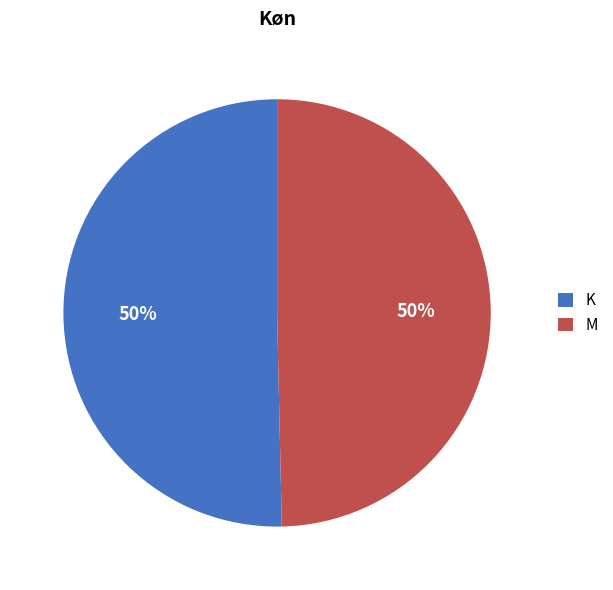

To the nearest percent, what is the average slice percentage?

50%